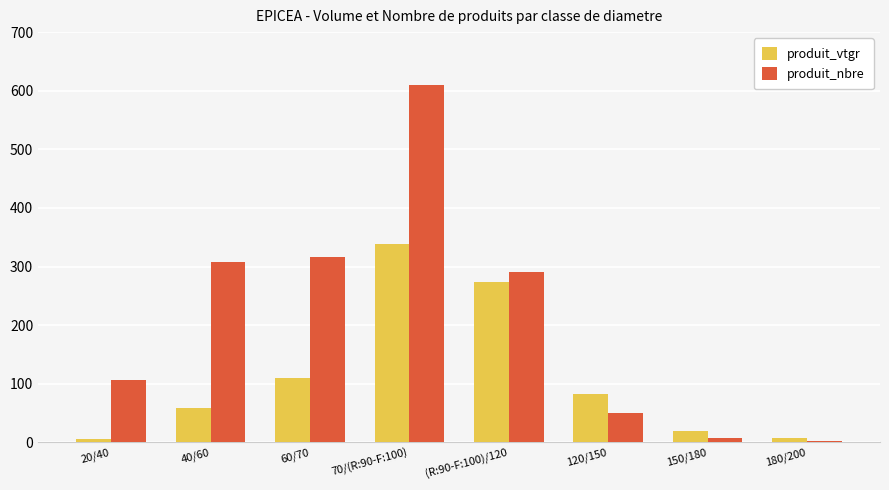

What is the highest value of the produit_nbre series?

610.0